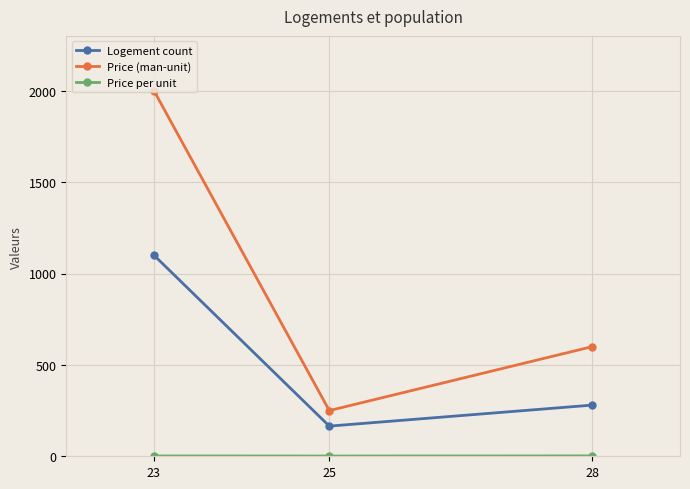

Rank the categories by Price (man-unit) value from lowest to highest.

25, 28, 23